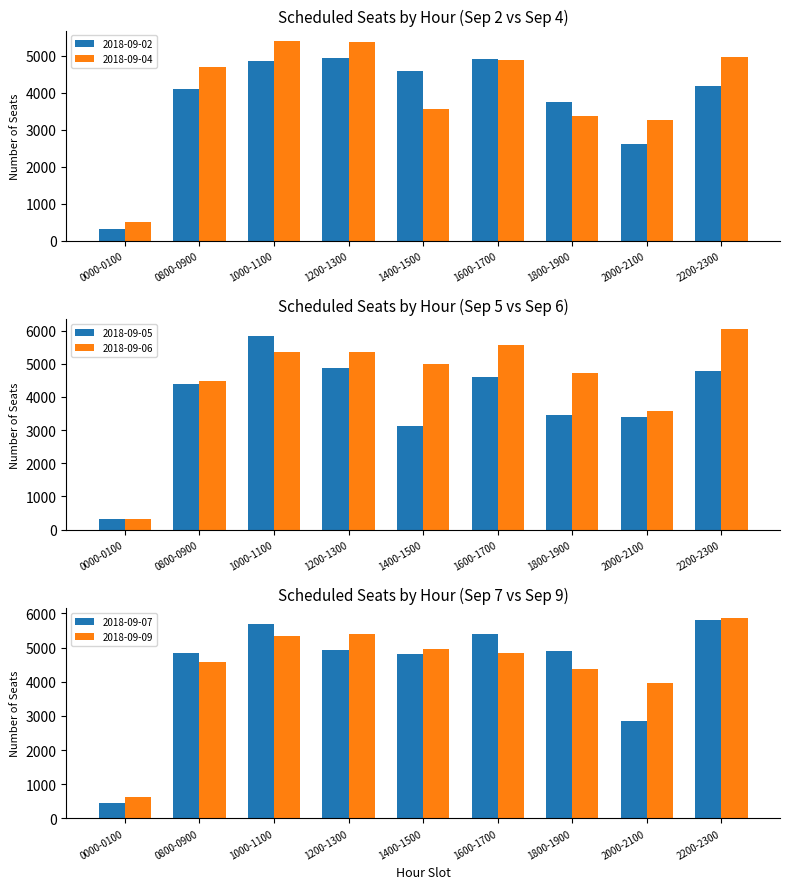

What is the average value of the 2018-09-06 series?

4486